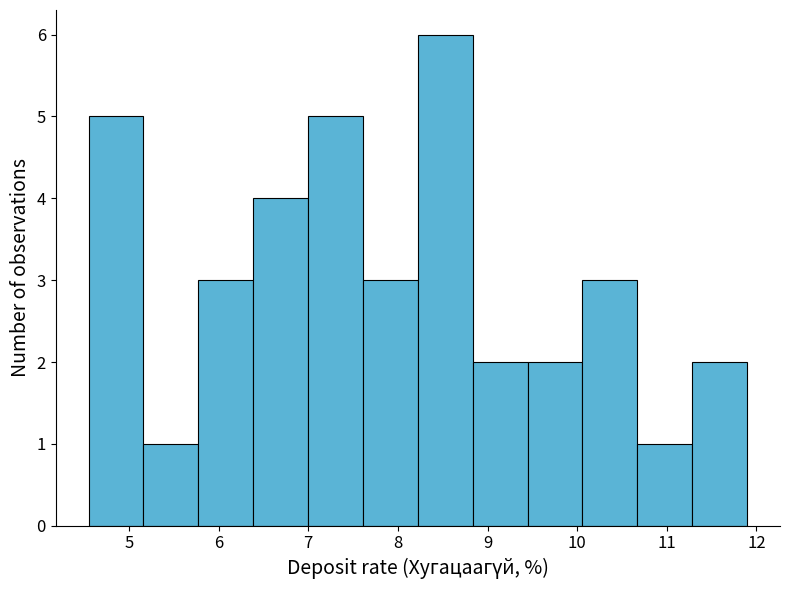

What is the height of the bar covering 9.4 to 10.1 on the x-axis? Neither the bar edges nor the heights are printed on the chart, so give them approximately, as read against the axes.

2